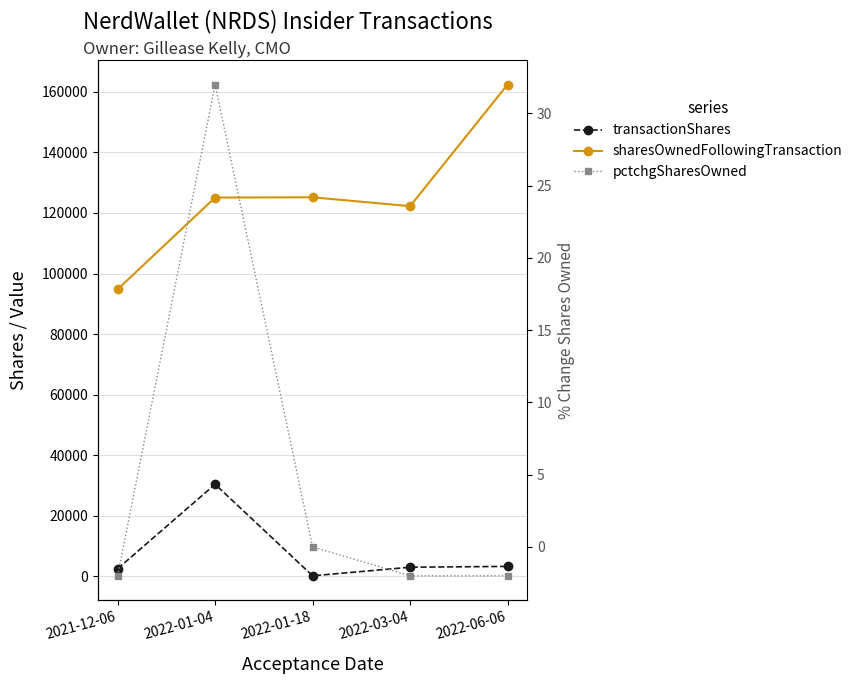

Reading left to right, transcribe all the data shown in this chart.

transactionShares: 2420	30334	88	2927	3191
sharesOwnedFollowingTransaction: 94767	125101	125189	122262	162449
pctchgSharesOwned: -2	32	0	-2	-2